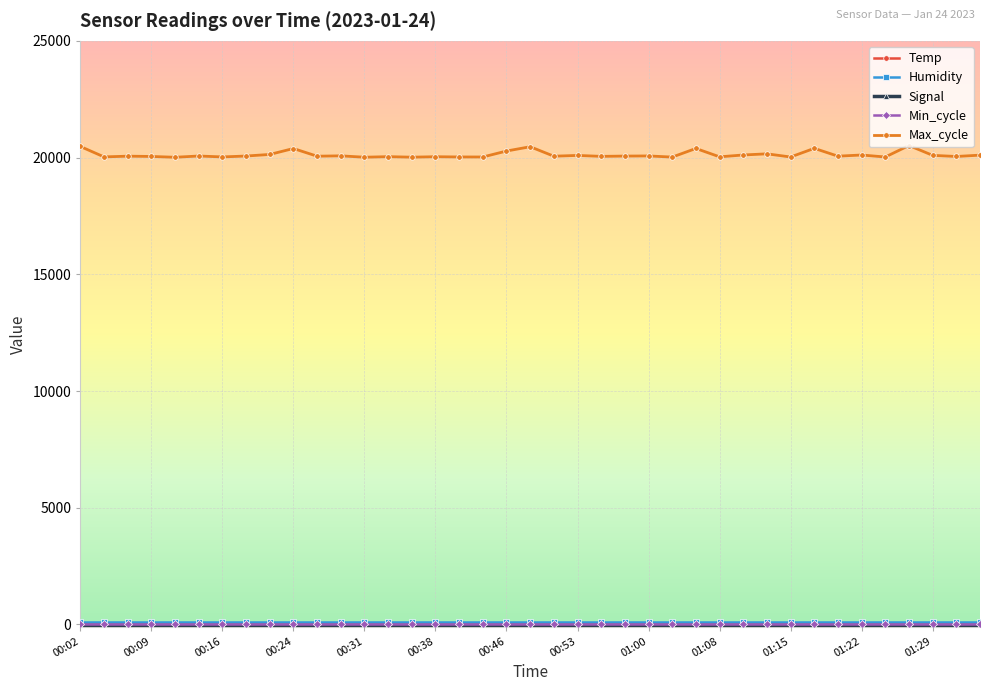

What is the value of the Max_cycle point at the 8th from the left?

20066.0